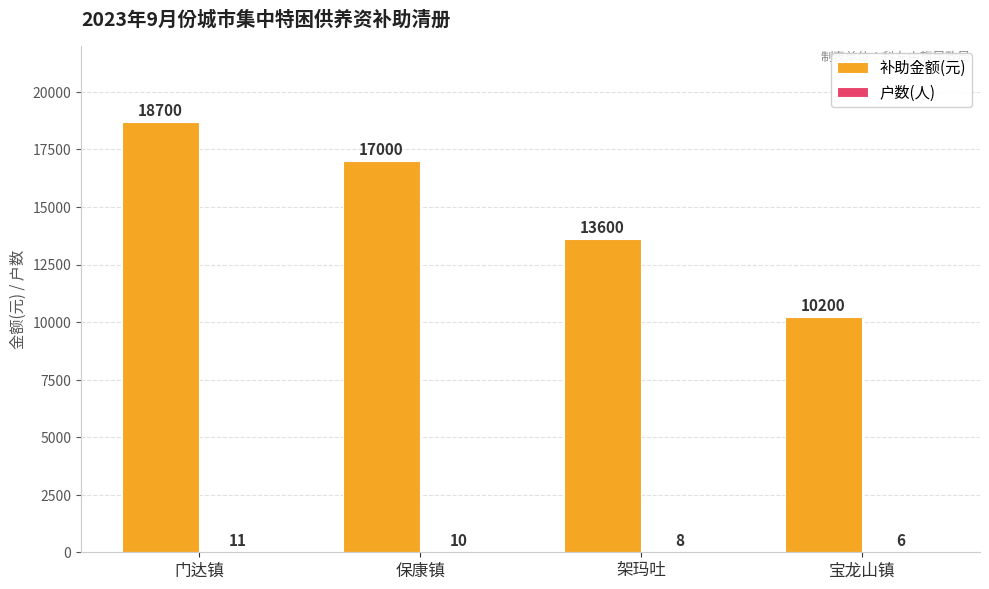

What is the sum of the 补助金额(元) values at 架玛吐 and 门达镇?

32300